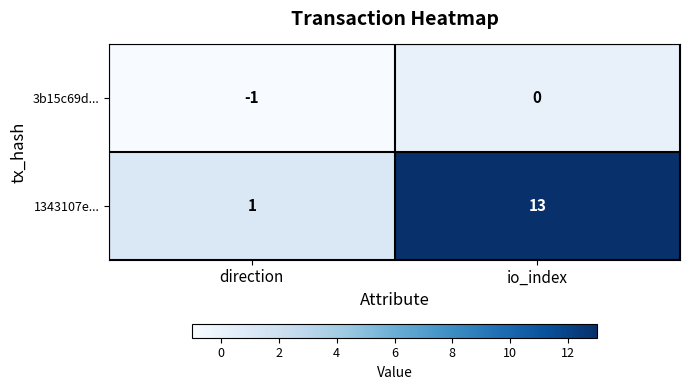

What is the difference between the 1343107e... values at direction and io_index?

12